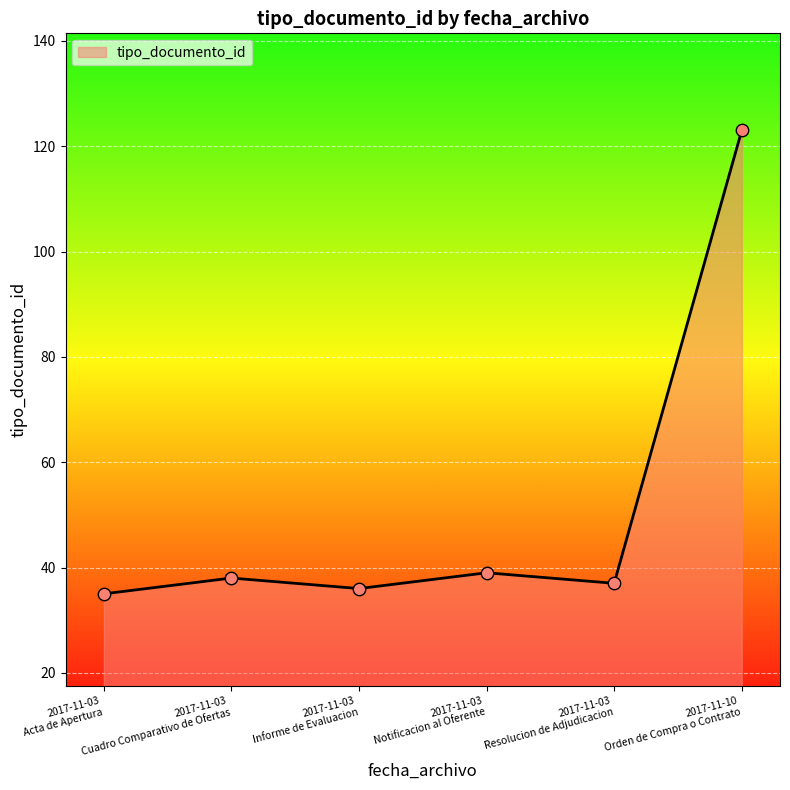

What is the difference between the second highest and minimum values?

4